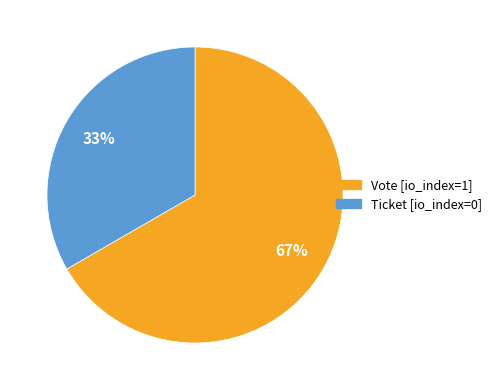

Combined, do Vote [io_index=1] and Ticket [io_index=0] account for over 50%?

Yes